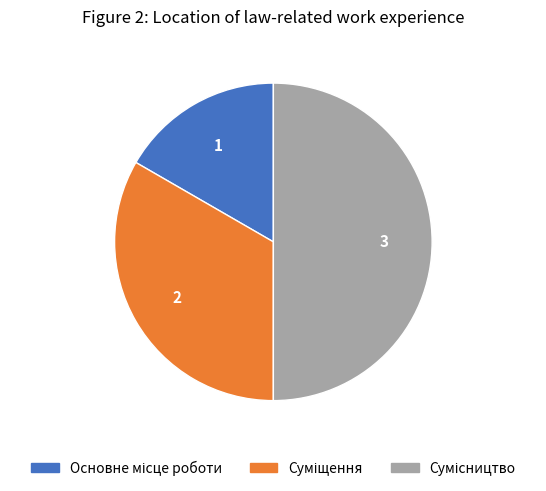

How many slices are in this pie chart?

3